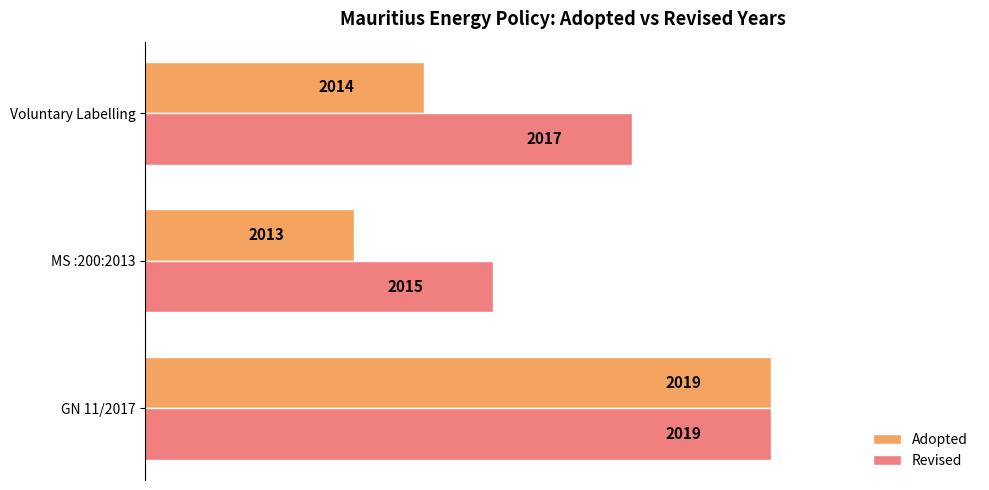

What is the difference between the maximum and second lowest values in the Revised series?

2